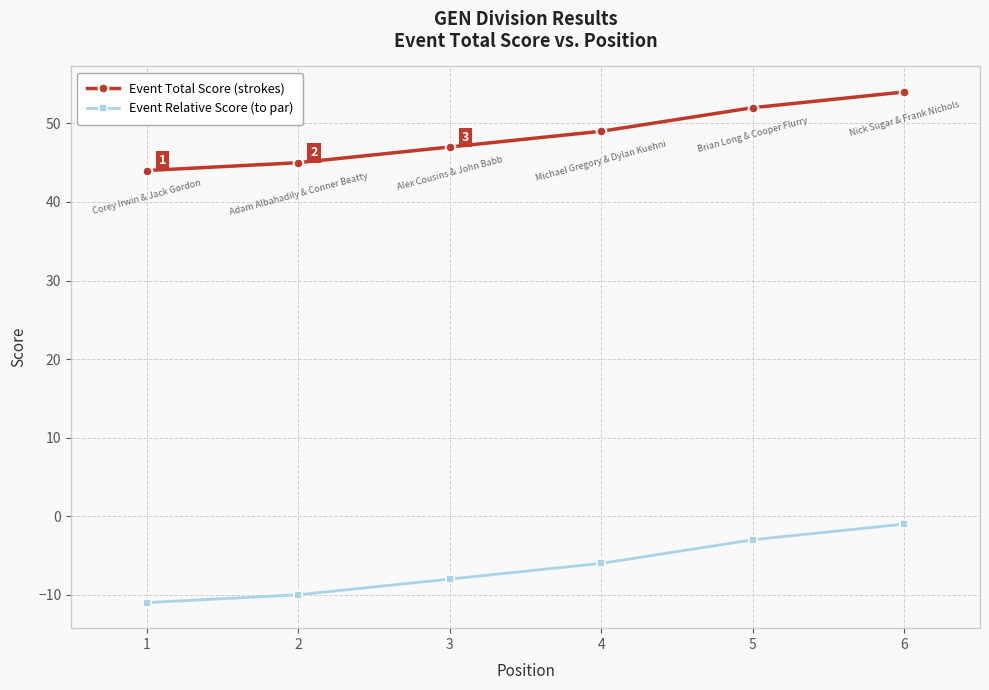

True or false: Event Relative Score (to par) and Event Total Score (strokes) cross at least once.

False